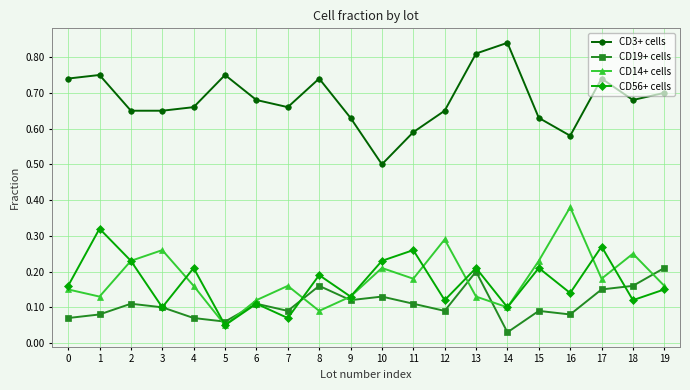

True or false: CD3+ cells and CD56+ cells cross at least once.

False